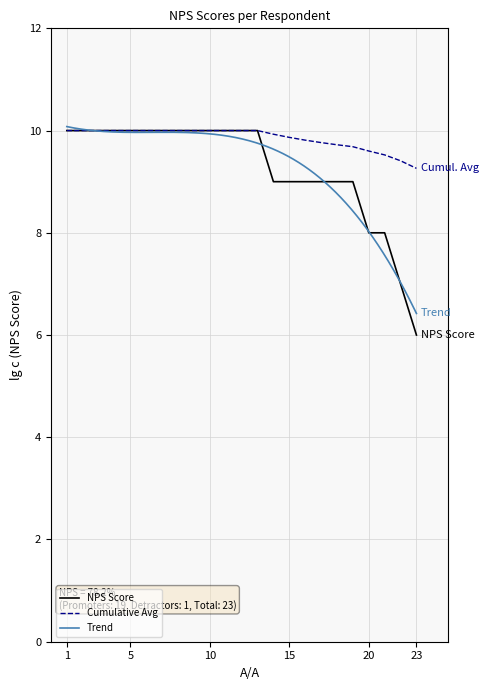

Reading left to right, what are all the values shown in this chart?

10	10	10	10	10	10	10	10	10	10	10	10	10	9	9	9	9	9	9	8	8	7	6